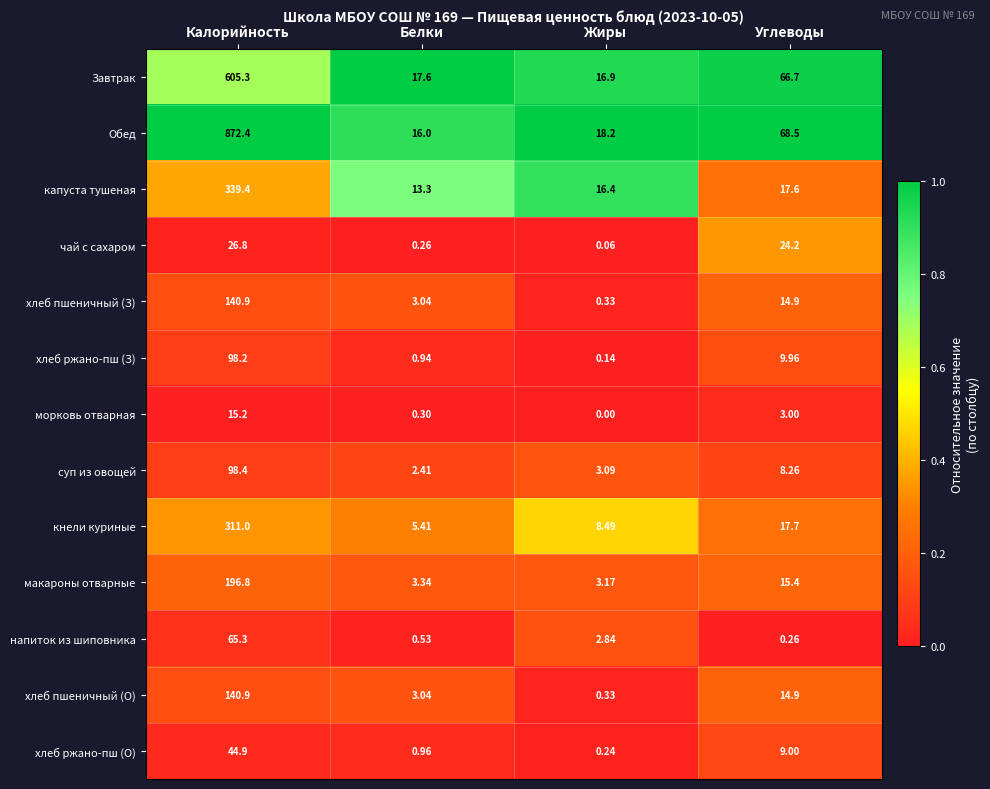

At which label does кнели куриные first exceed 17?

Калорийность